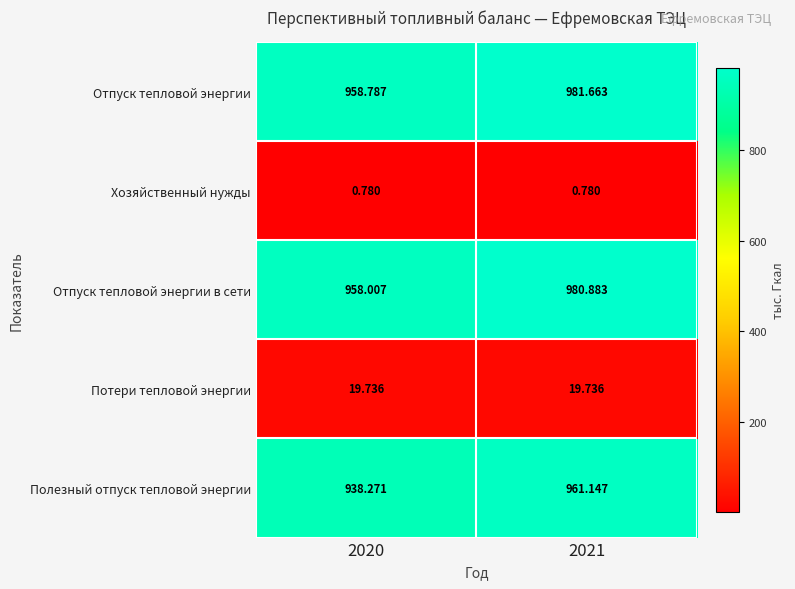

List the series in order of their peak value, lowest first.

Хозяйственный нужды, Потери тепловой энергии, Полезный отпуск тепловой энергии, Отпуск тепловой энергии в сети, Отпуск тепловой энергии